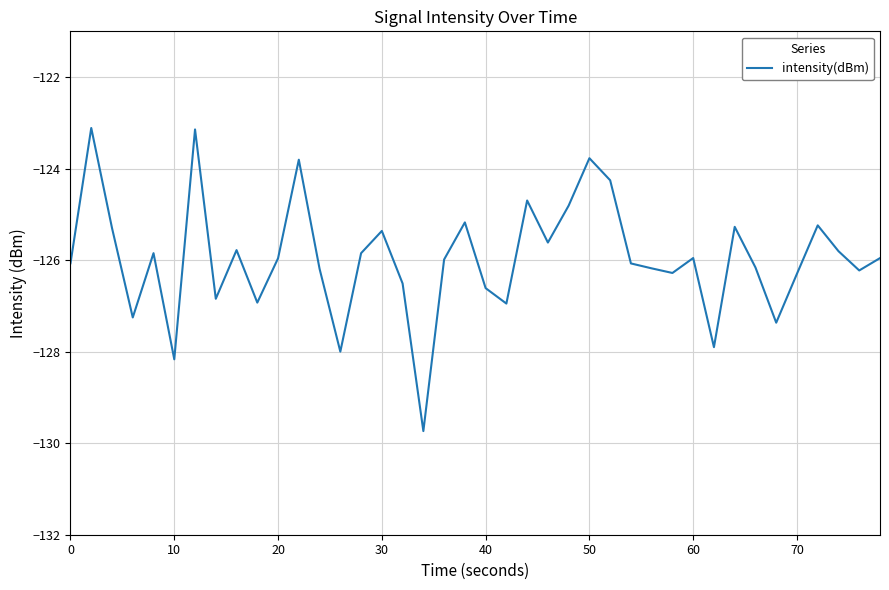

What is the difference between the maximum and minimum values?

6.6